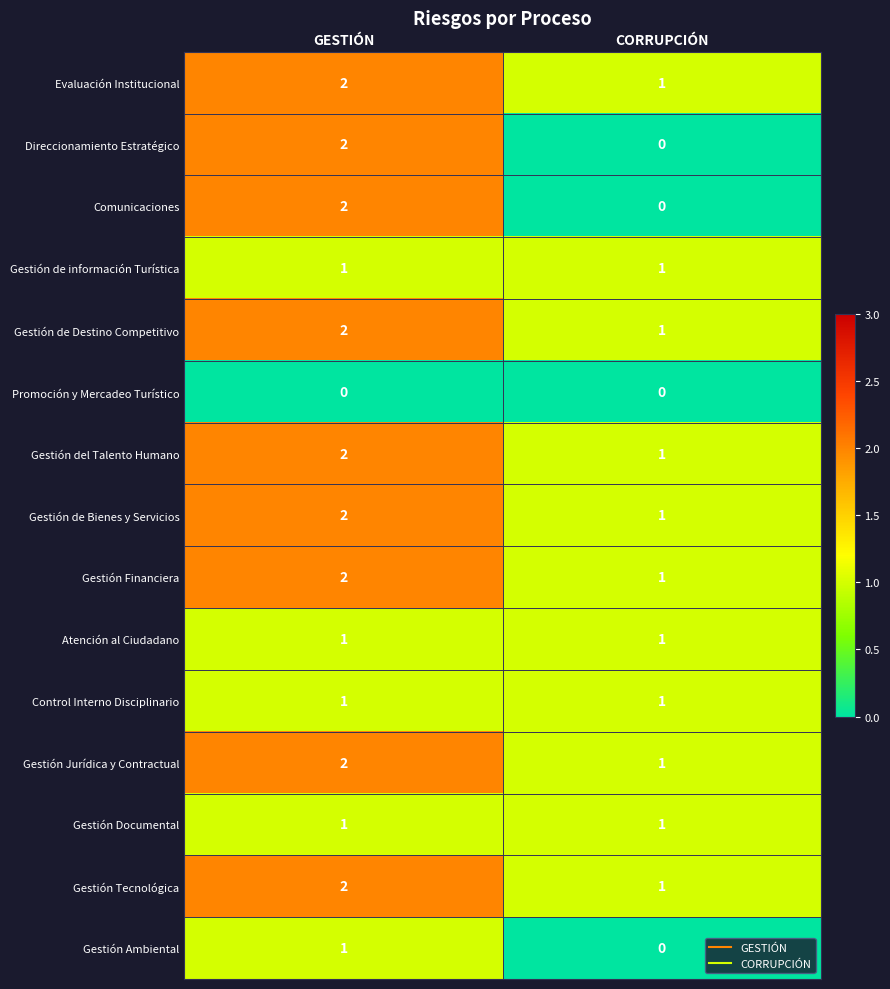

At which category does the chart reach its peak across all series?

GESTIÓN